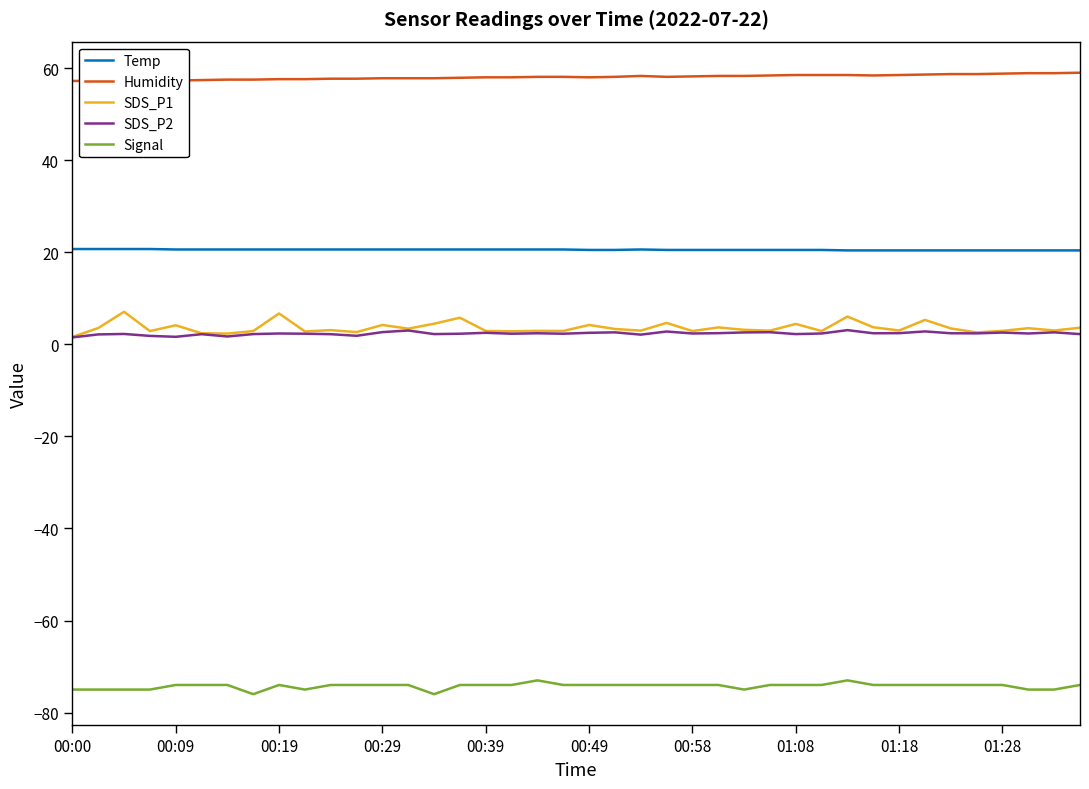

What is the smallest value displayed?

-76.0